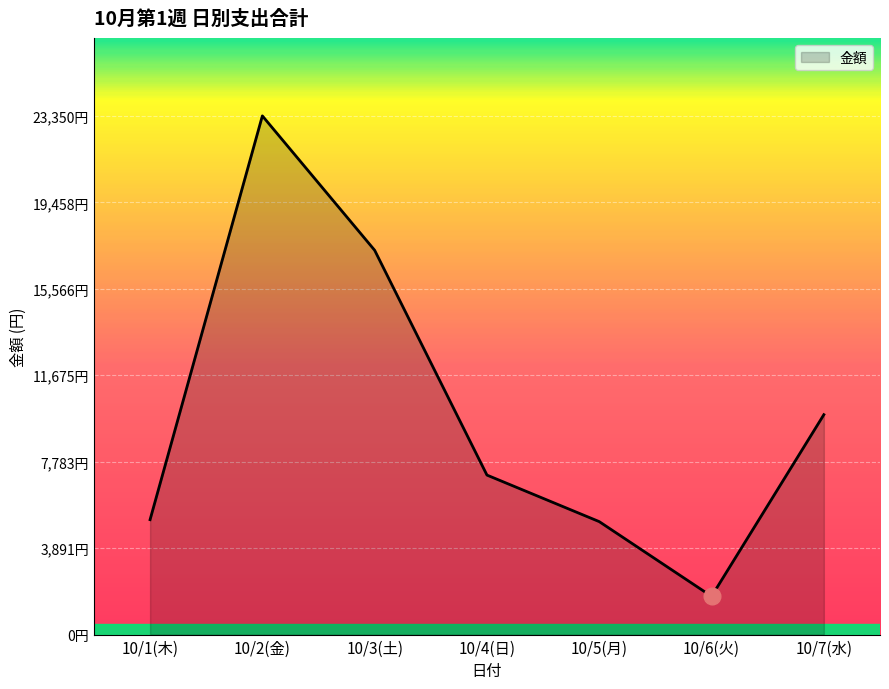

Does the chart display data point markers on the line(s)?

No